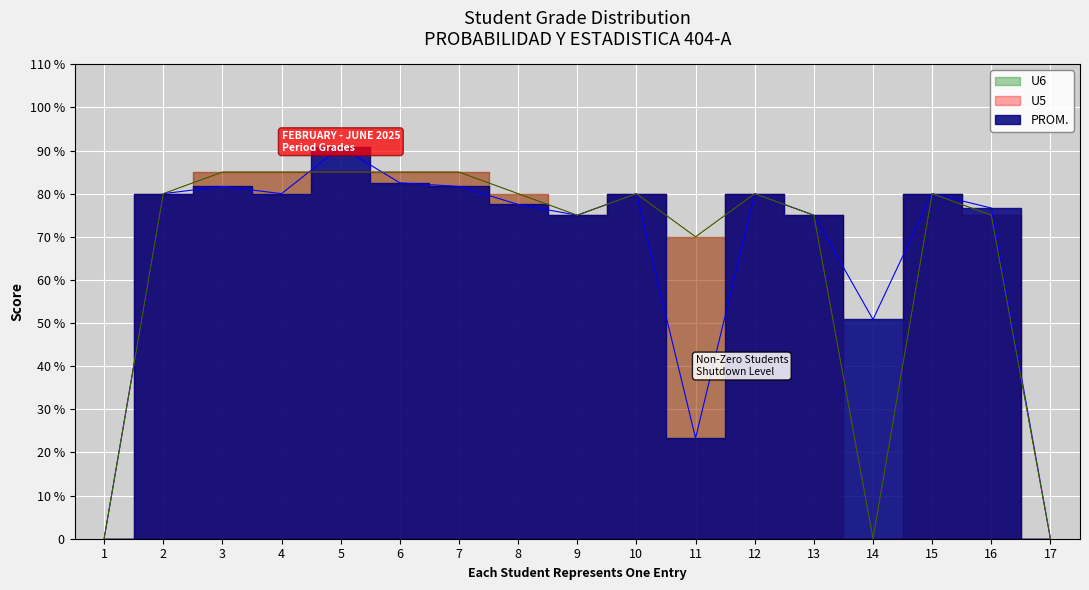

The value of PROM. at 1 is -29.6. True or false?

False